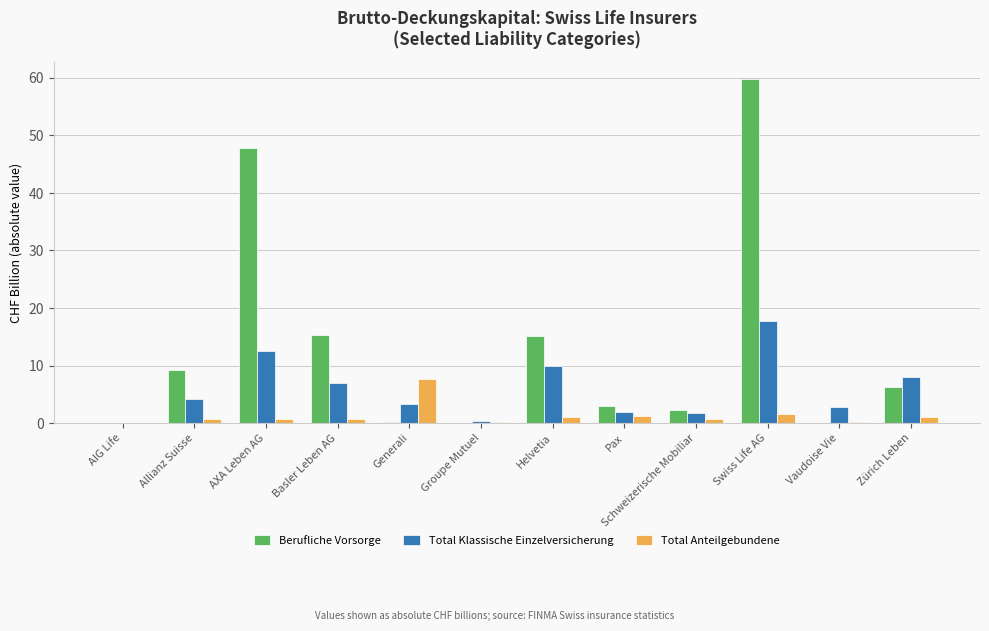

How many distinct data groups are displayed?

3